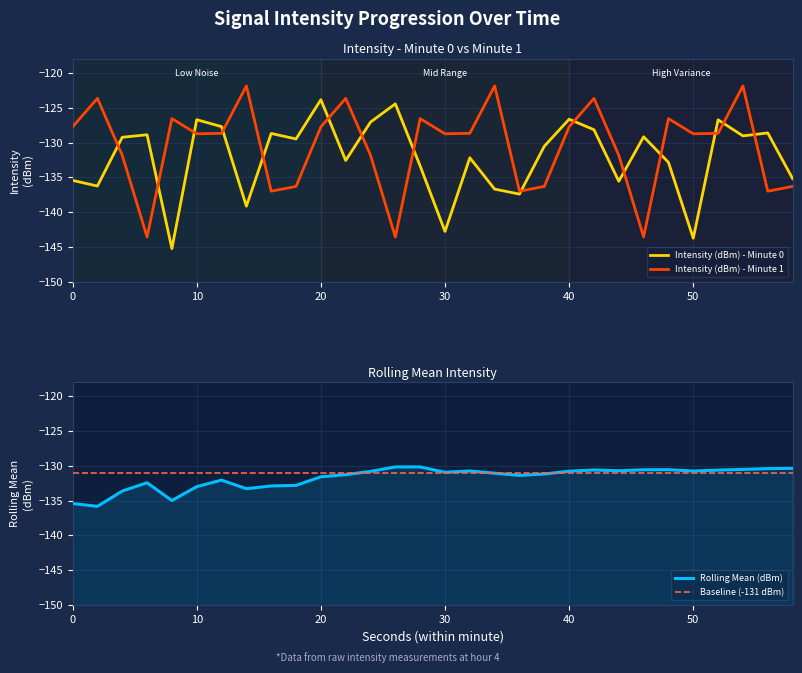

How many distinct data groups are displayed?

4